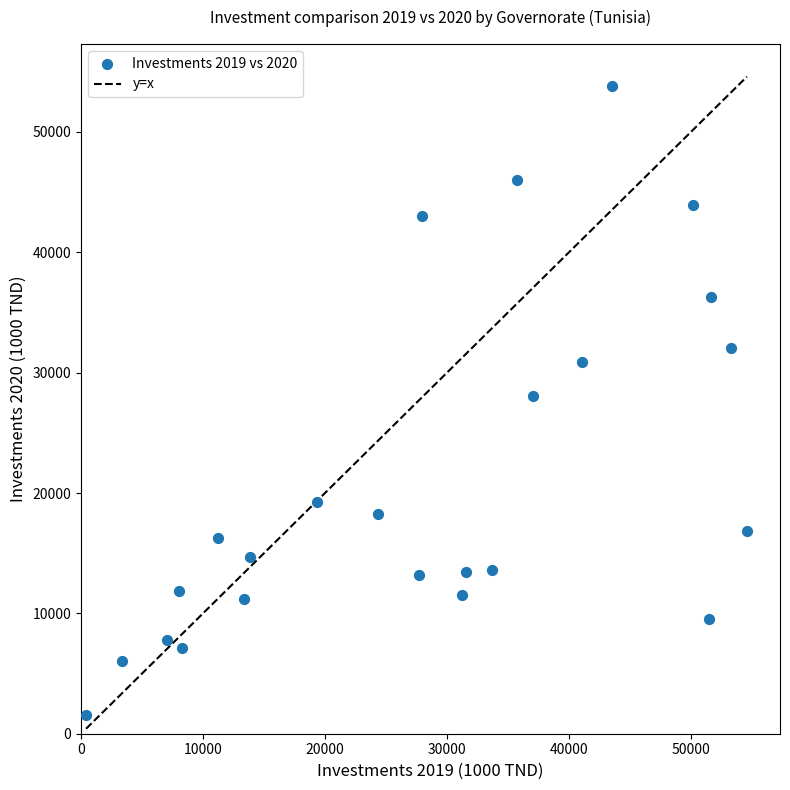

What is the range of Y values (max minus min)?

52277